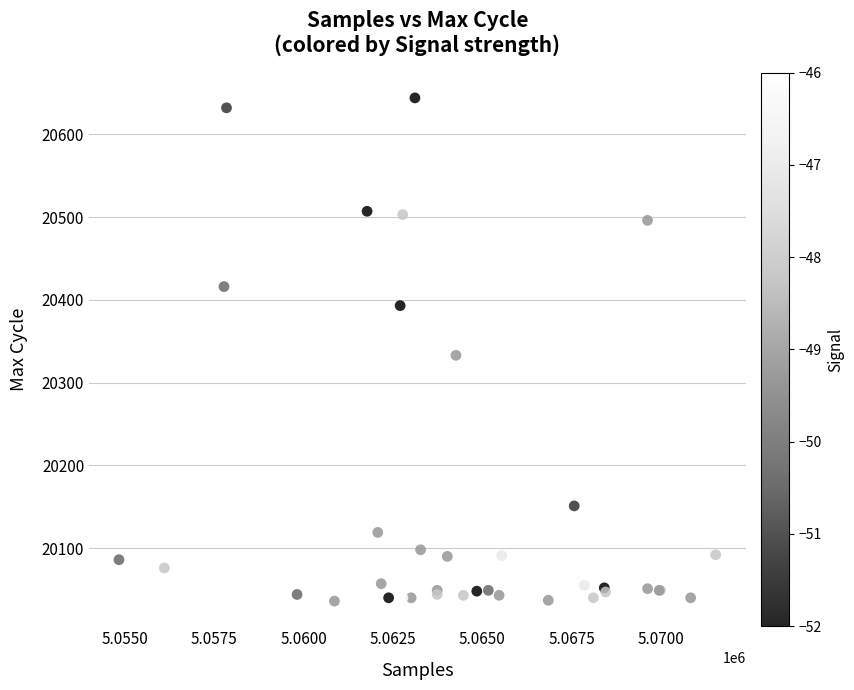

What Y value in the scatter plot is closest to 20340?

20333